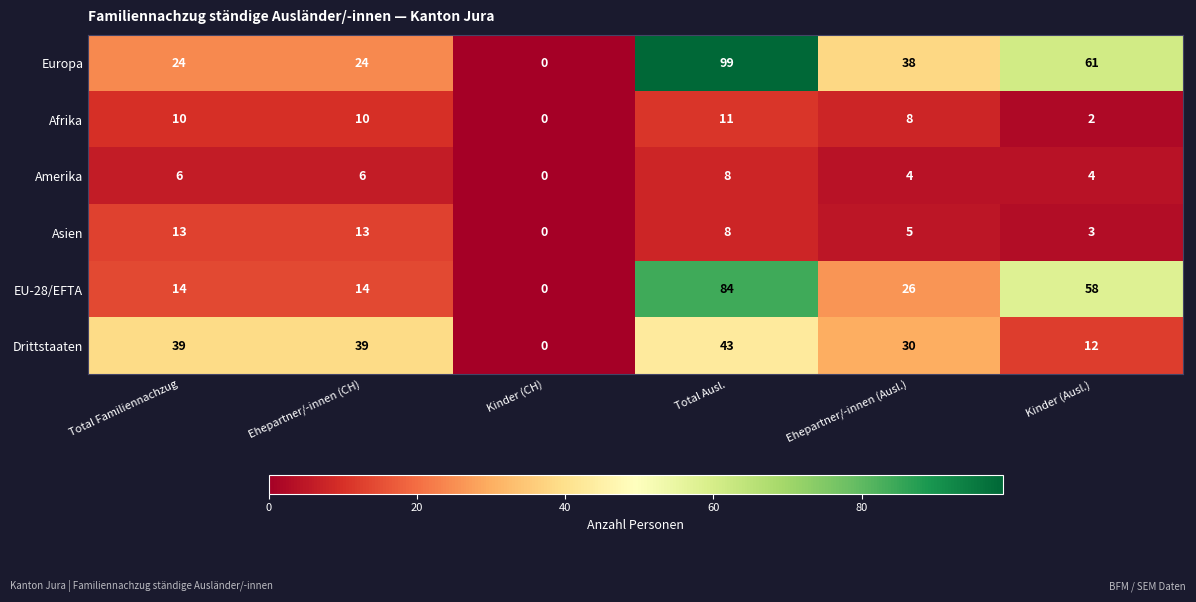

List the series in order of their peak value, highest first.

Europa, EU-28/EFTA, Drittstaaten, Asien, Afrika, Amerika